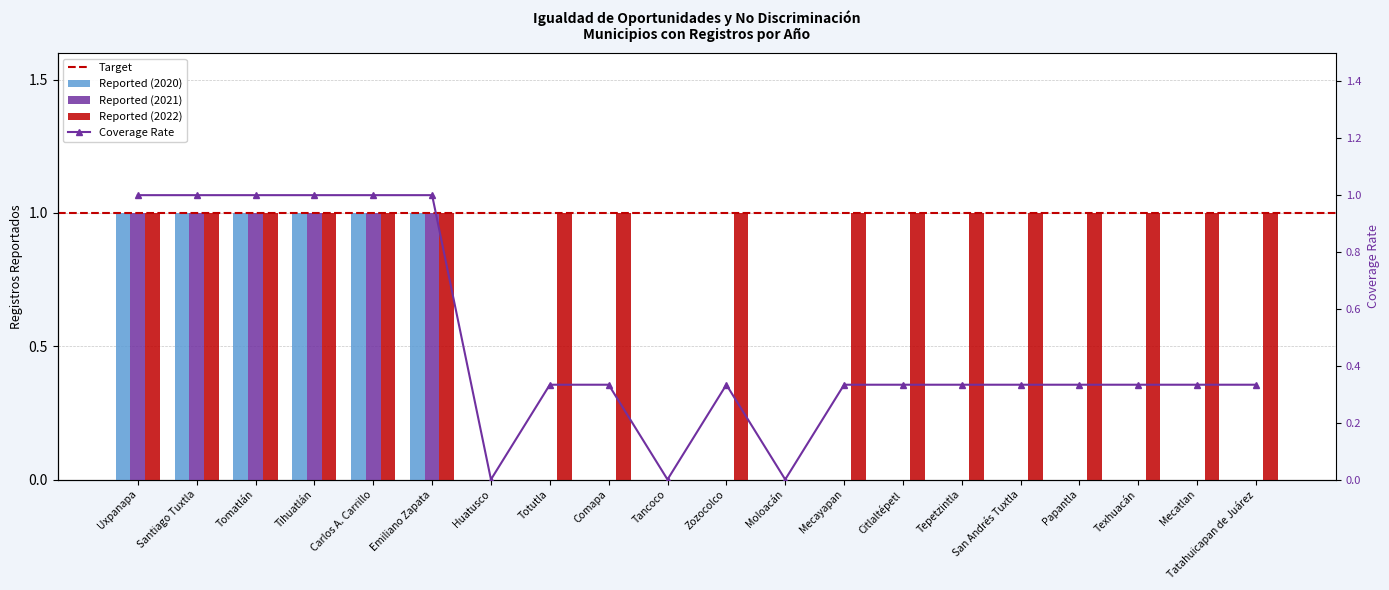

Which series has the widest spread of values?

Reported (2020)